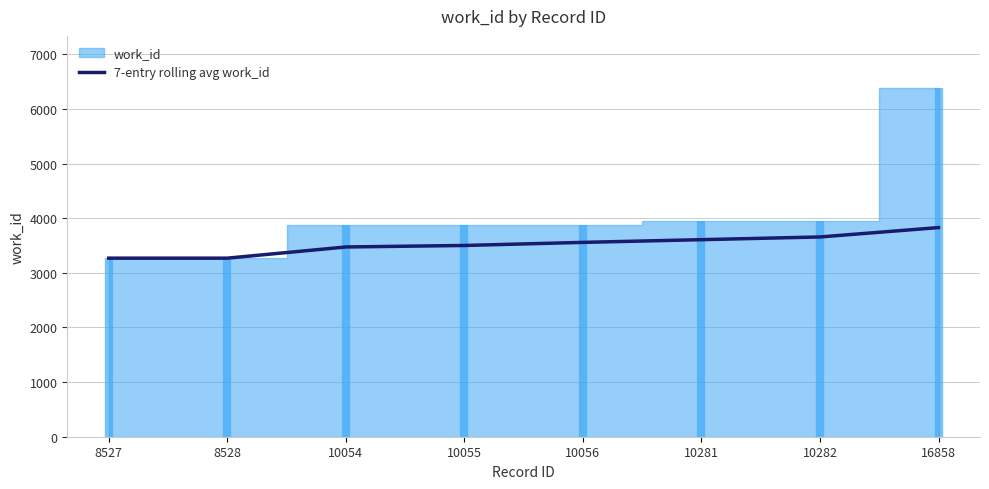

At which category does the chart reach its minimum across all series?

8527